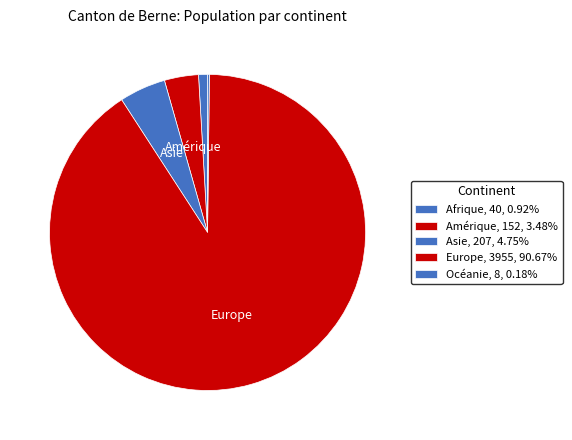

Count the number of slices in the pie.

5